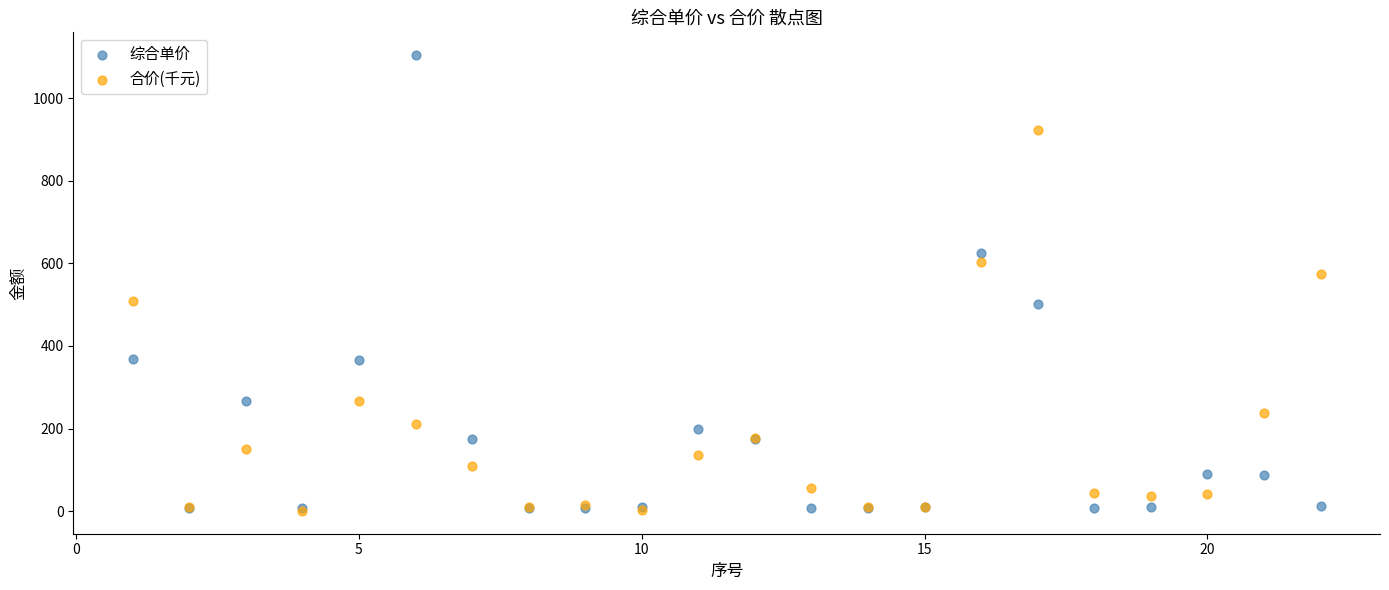

Across all series, what Y value is closest to 552?

574.4